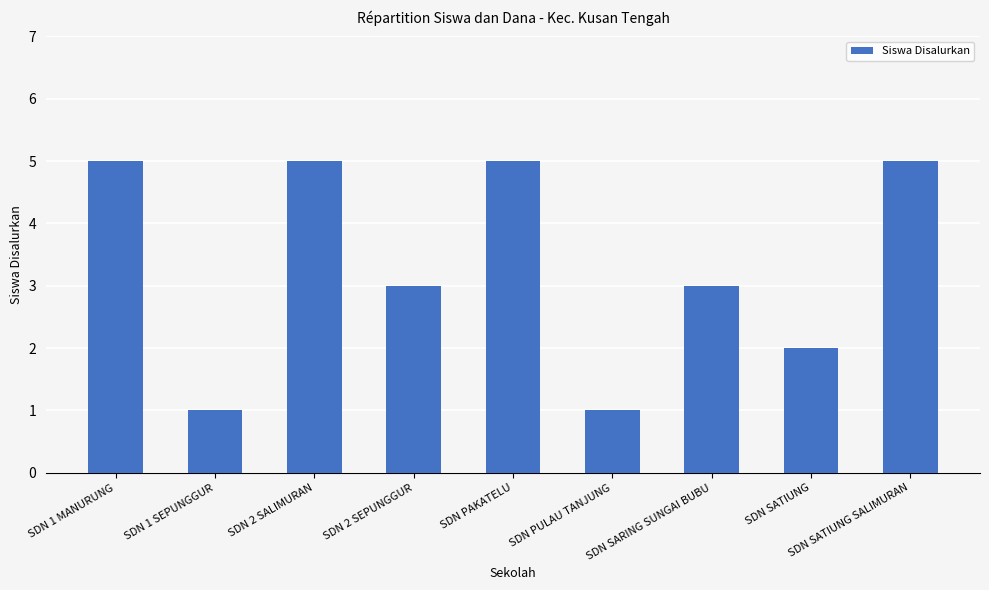

Reading left to right, extract all data points from this chart.

SDN 1 MANURUNG=5	SDN 1 SEPUNGGUR=1	SDN 2 SALIMURAN=5	SDN 2 SEPUNGGUR=3	SDN PAKATELU=5	SDN PULAU TANJUNG=1	SDN SARING SUNGAI BUBU=3	SDN SATIUNG=2	SDN SATIUNG SALIMURAN=5